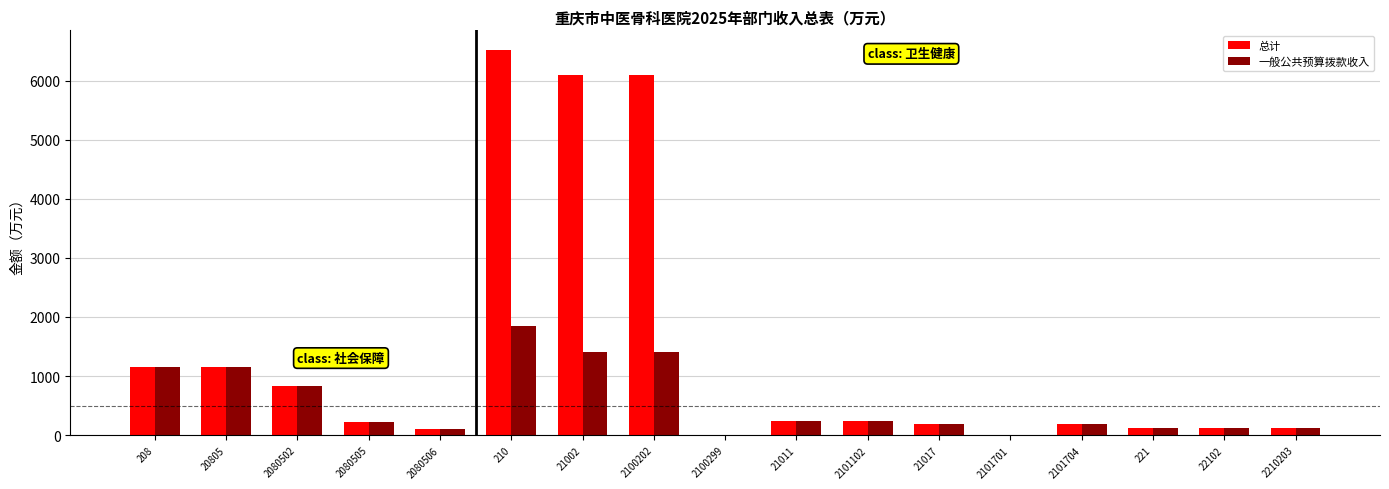

What is the sum of all 总计 values?

23384.7